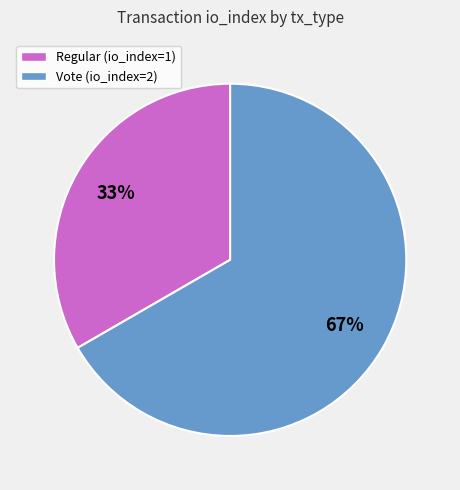

How many slices are in this pie chart?

2